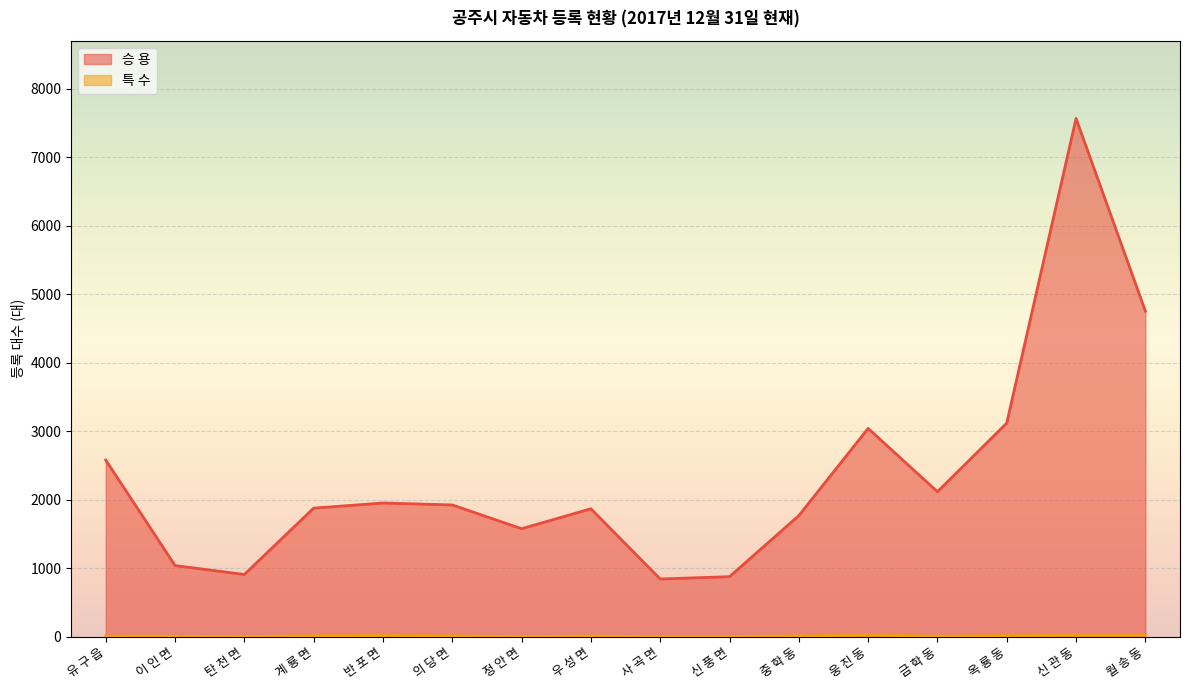

At how many categories does at least one series exceed 4413?

2